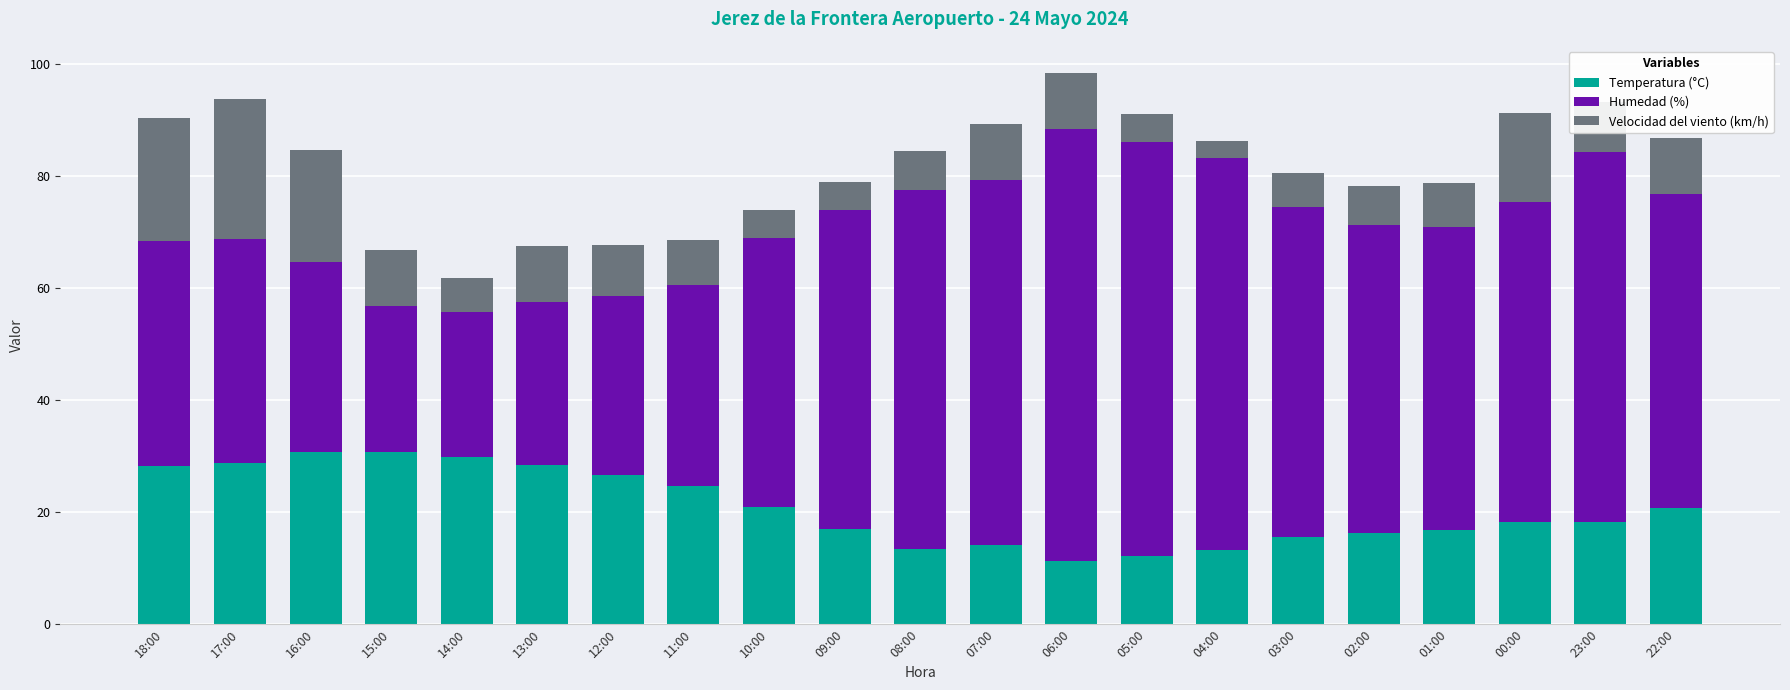

True or false: Temperatura (°C) has a value of 18.3 at 00:00.

True